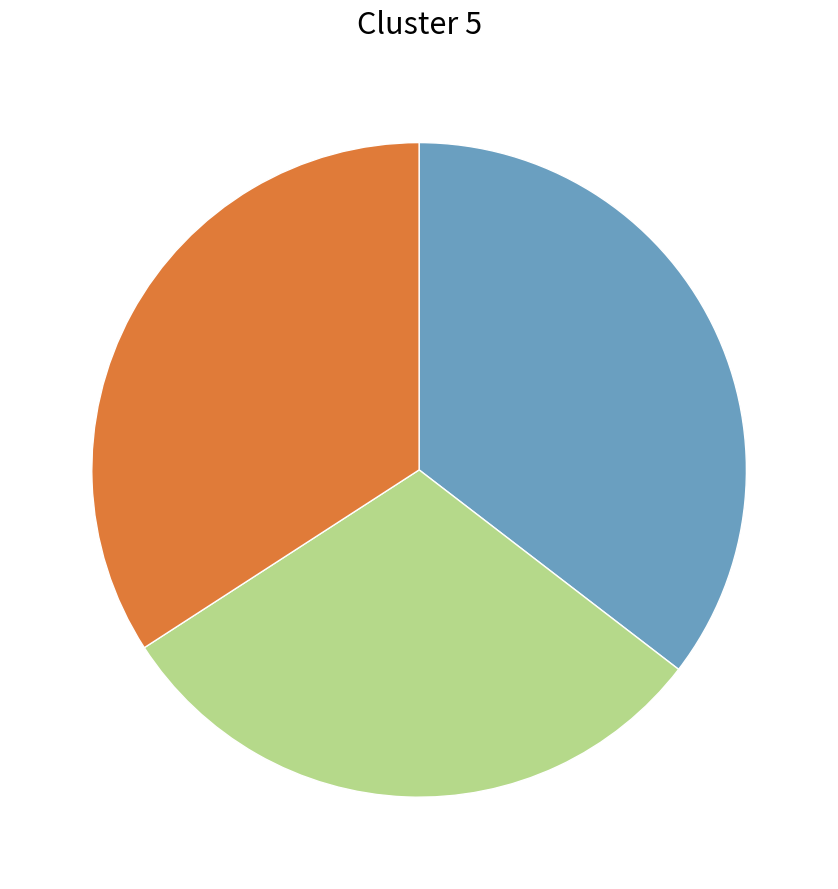

Is there any slice that represents more than half of the pie?

No